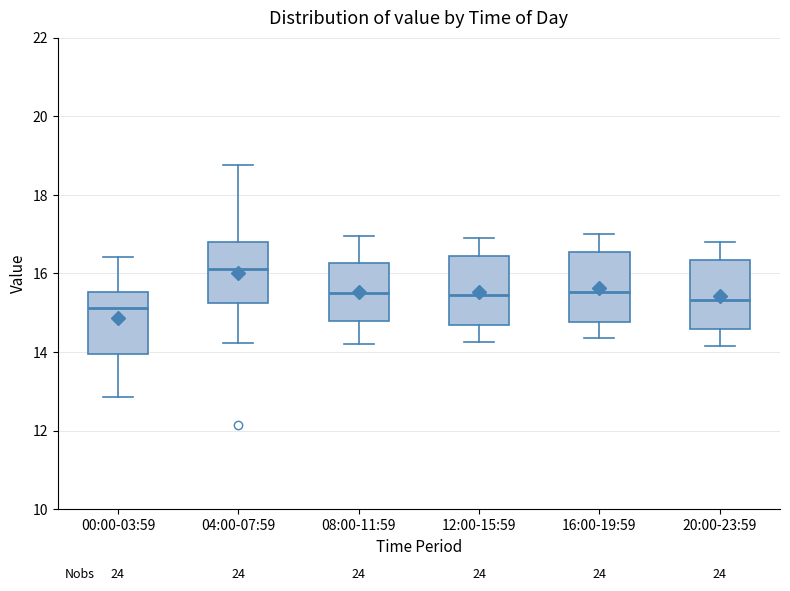

Reading left to right, read every box against the y-axis: the position of its median line, the range the box covers, and the ends of its whiskers. The values are not printed on the chart, so give them approximately, as read against the axis.

00:00-03:59: median 15.2, box 14.0 to 15.6, whiskers 12.8 to 16.4
04:00-07:59: median 16.2, box 15.2 to 16.8, whiskers 14.2 to 18.8
08:00-11:59: median 15.6, box 14.8 to 16.2, whiskers 14.2 to 17.0
12:00-15:59: median 15.4, box 14.6 to 16.4, whiskers 14.2 to 17.0
16:00-19:59: median 15.6, box 14.8 to 16.6, whiskers 14.4 to 17.0
20:00-23:59: median 15.4, box 14.6 to 16.4, whiskers 14.2 to 16.8